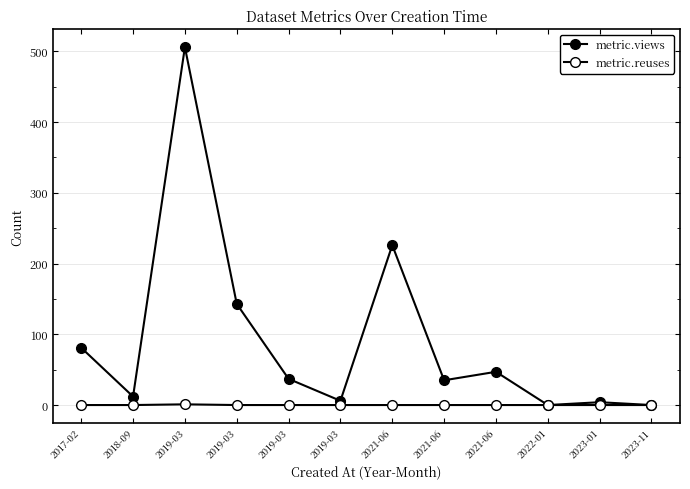

Which series changed the most between 2017-02 and 2018-09?

metric.views